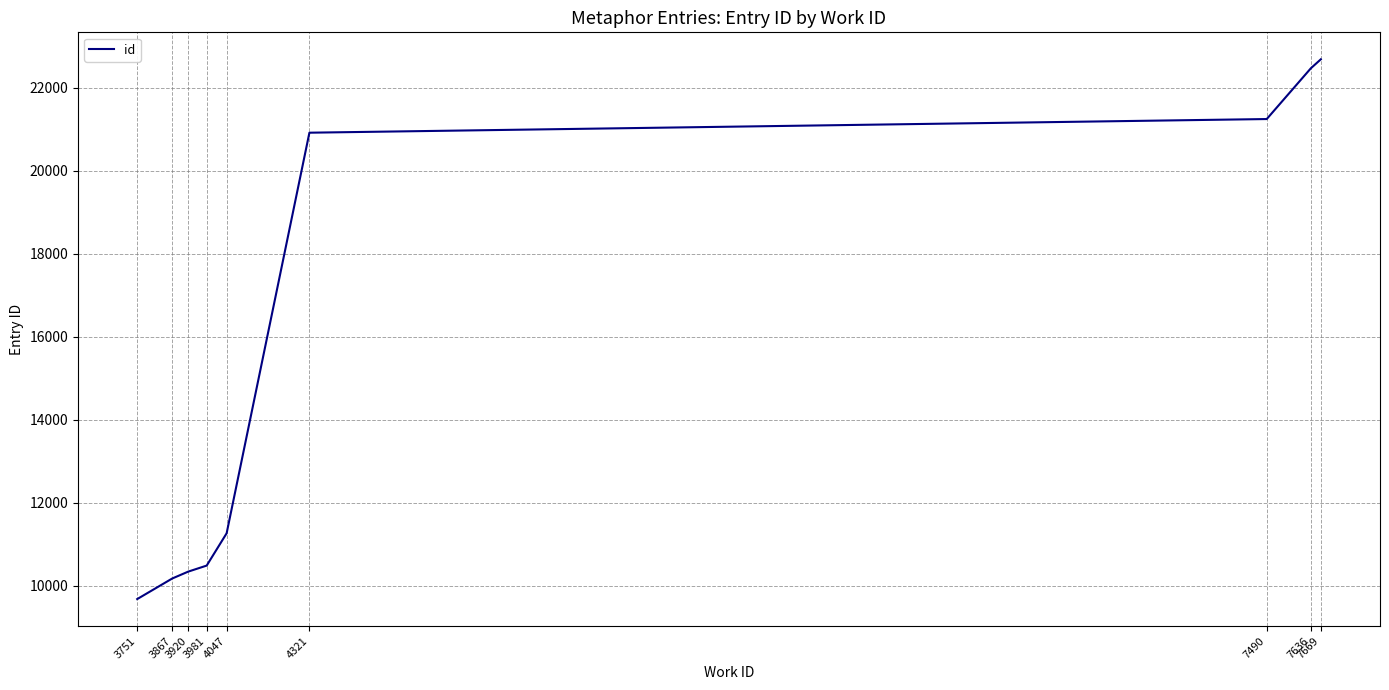

What is the greatest value displayed?

22683